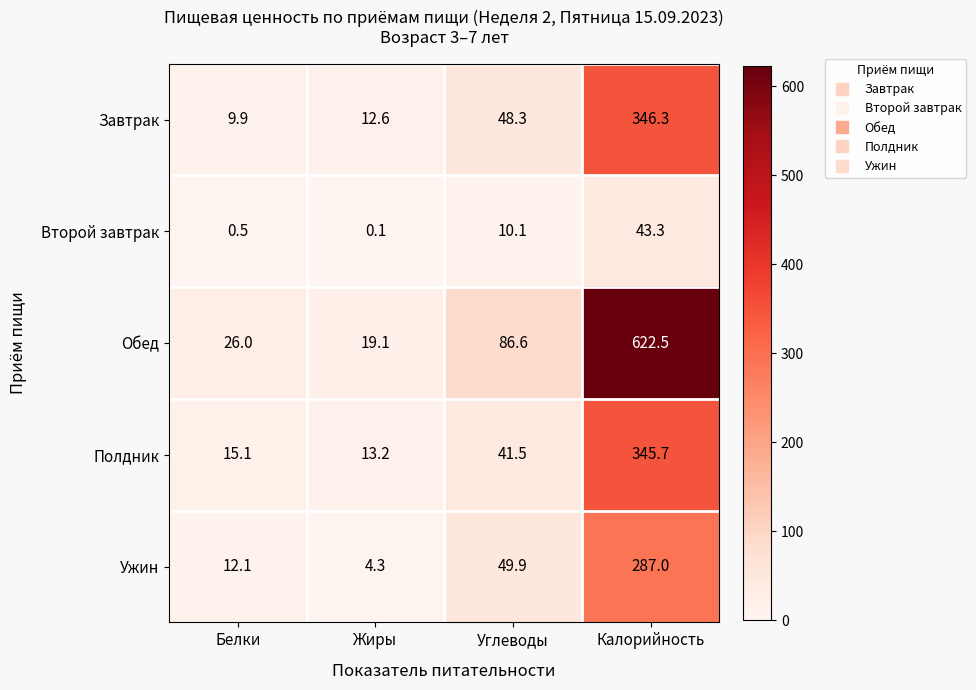

Rank the series by their maximum value, from highest to lowest.

Обед, Завтрак, Полдник, Ужин, Второй завтрак